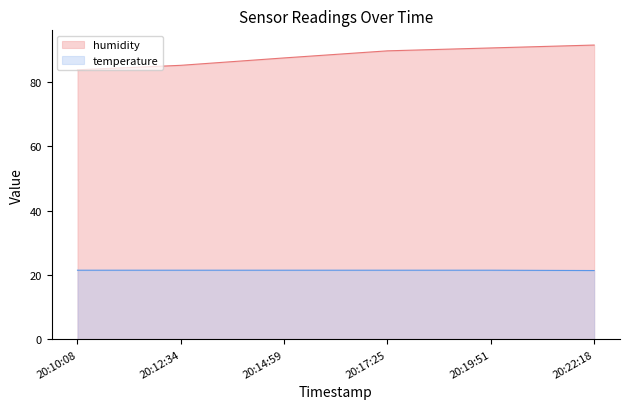

True or false: temperature and humidity cross at least once.

False